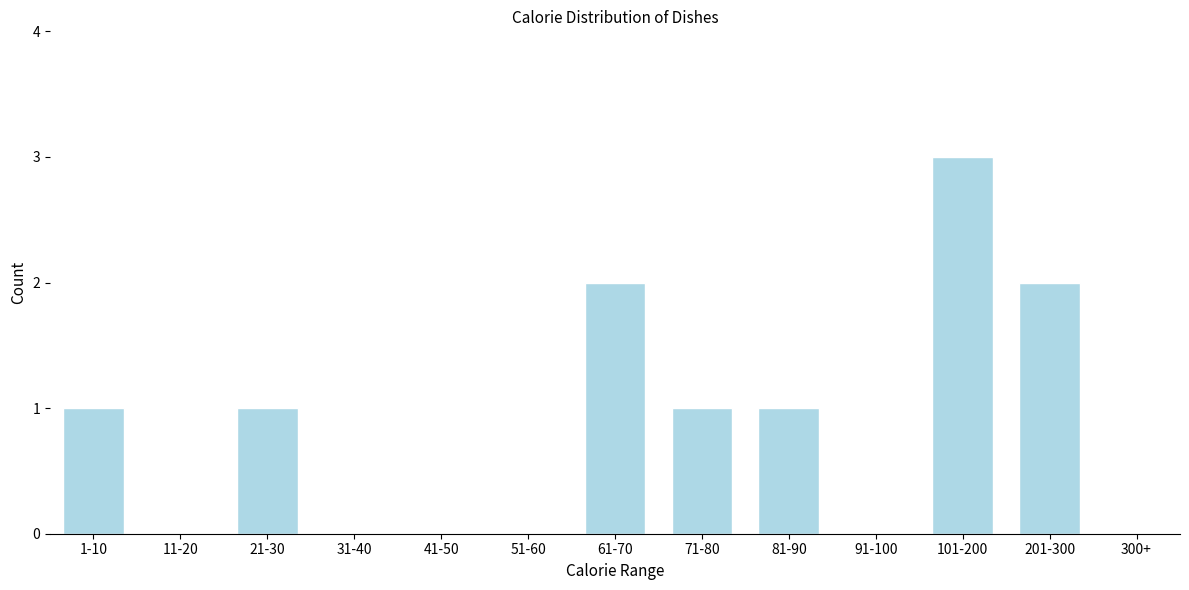

Reading left to right, transcribe all the data shown in this chart.

1-10=1	11-20=0	21-30=1	31-40=0	41-50=0	51-60=0	61-70=2	71-80=1	81-90=1	91-100=0	101-200=3	201-300=2	300+=0